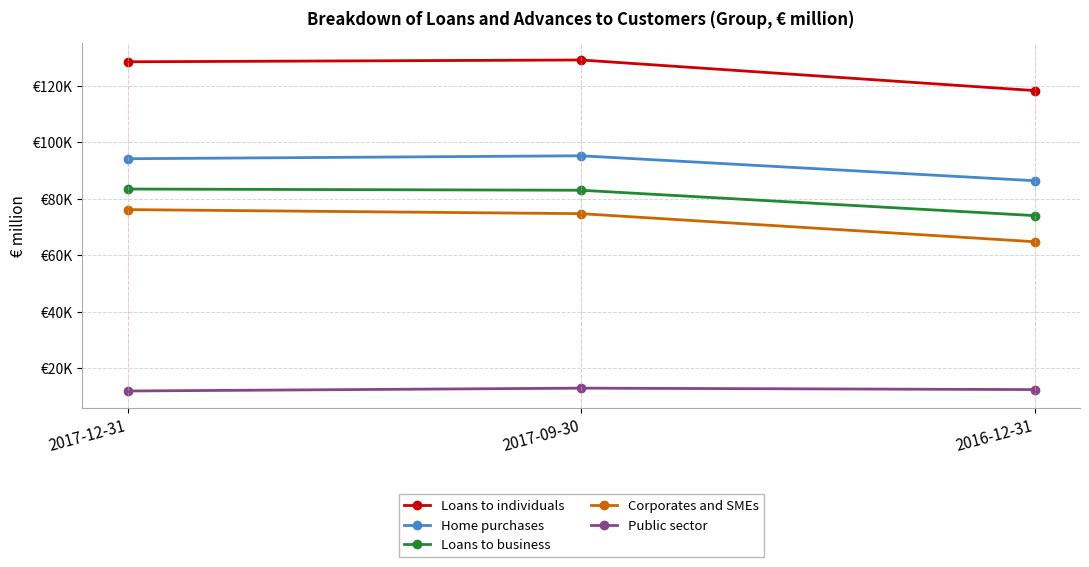

What is the total value across all series at 2017-12-31?

394319